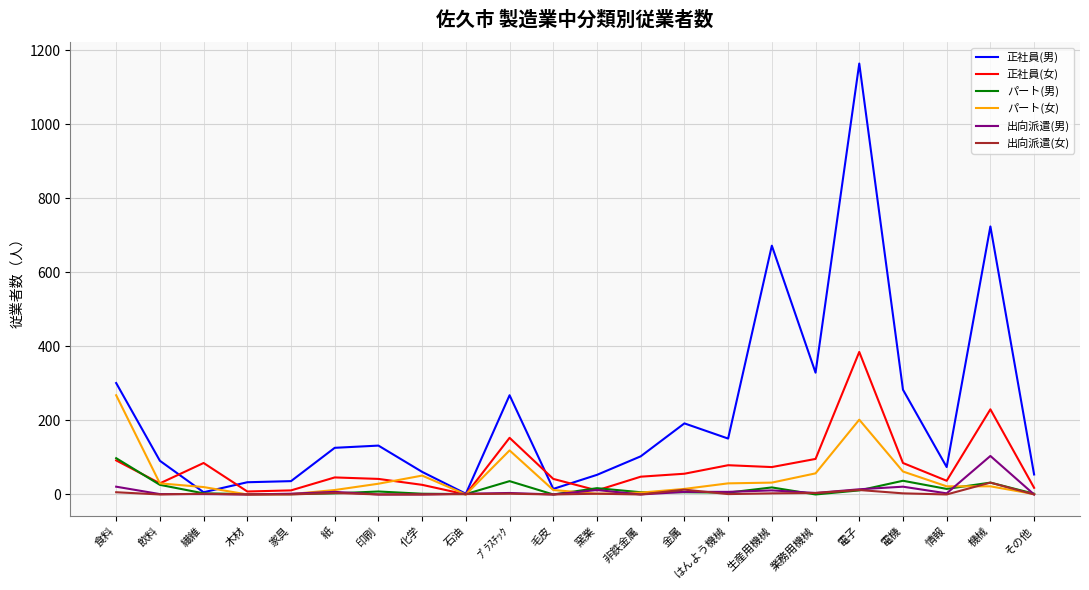

The パート(女) series shows 51 at 化学. True or false?

True